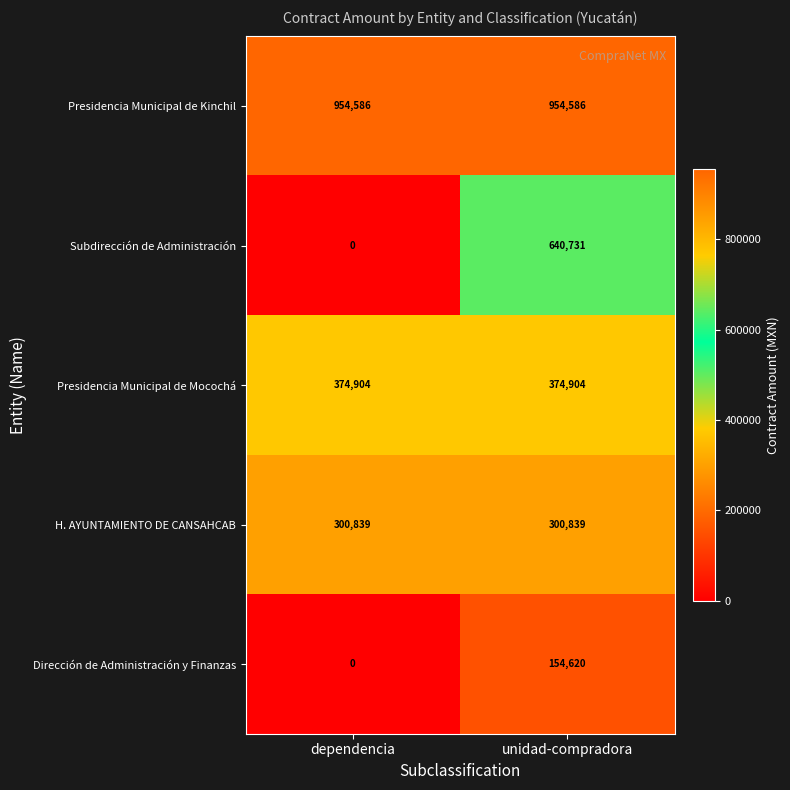

Which series has the largest total across all categories?

Presidencia Municipal de Kinchil